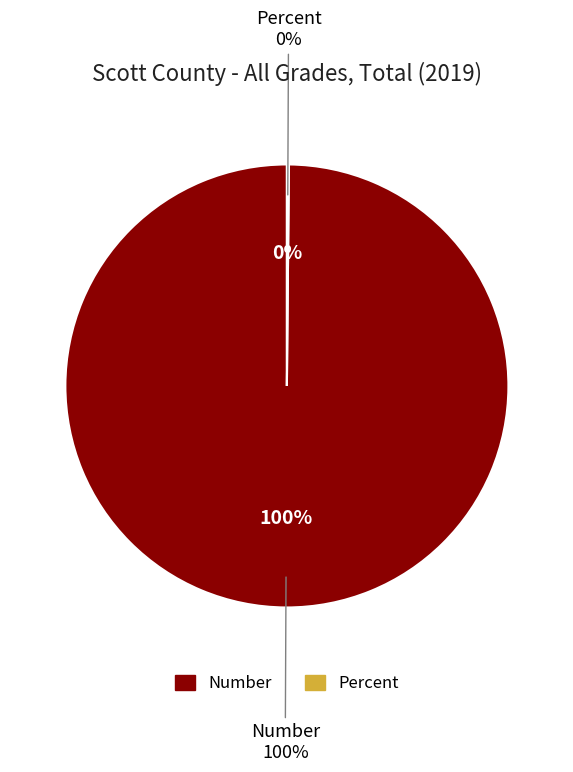

Does Number account for over 50% of the chart?

Yes